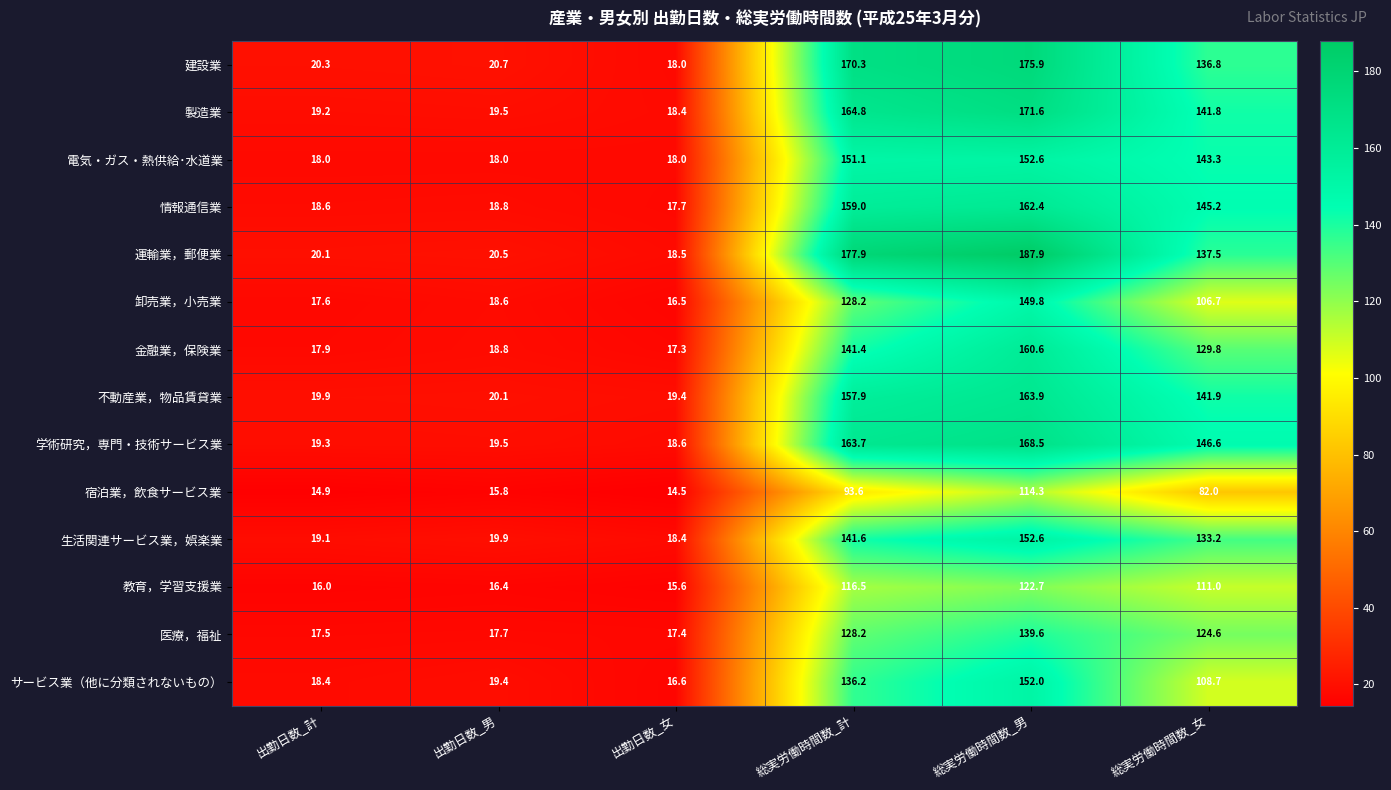

At which label is 生活関連サービス業，娯楽業 closest to 85?

総実労働時間数_女